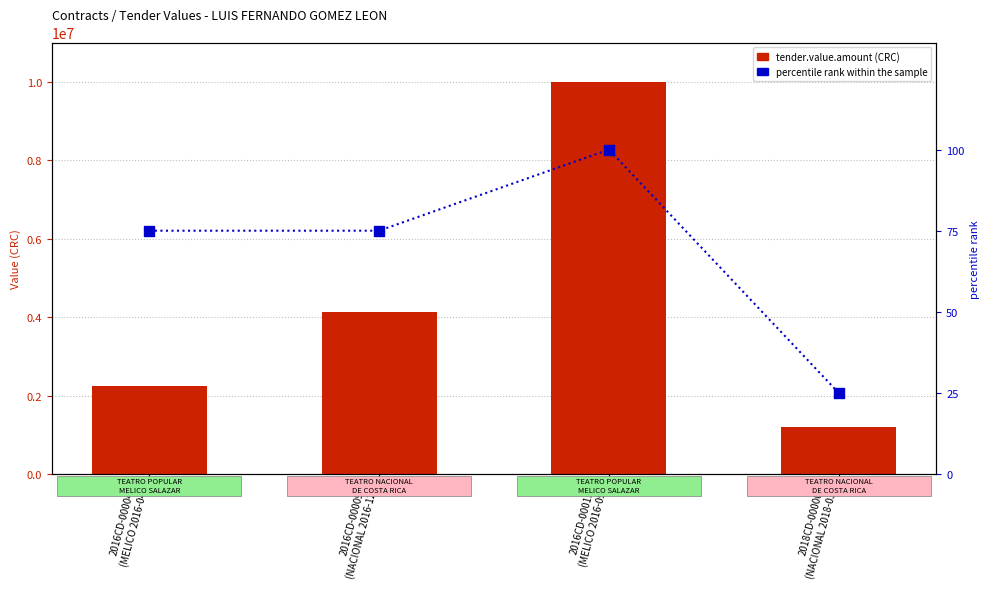

Which series has the largest total across all categories?

tender.value.amount